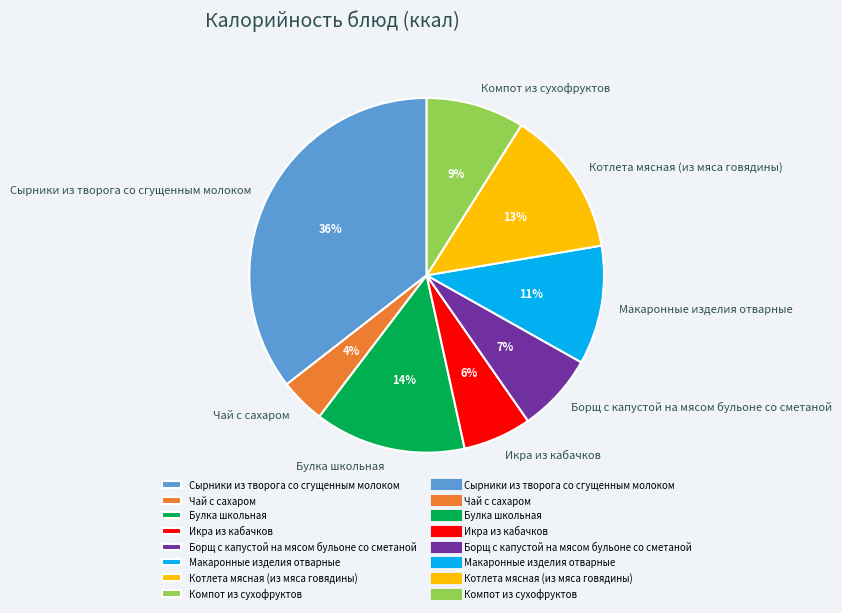

To the nearest percent, what is the combined percentage of Компот из сухофруктов and Борщ с капустой на мясом бульоне со сметаной?

16%